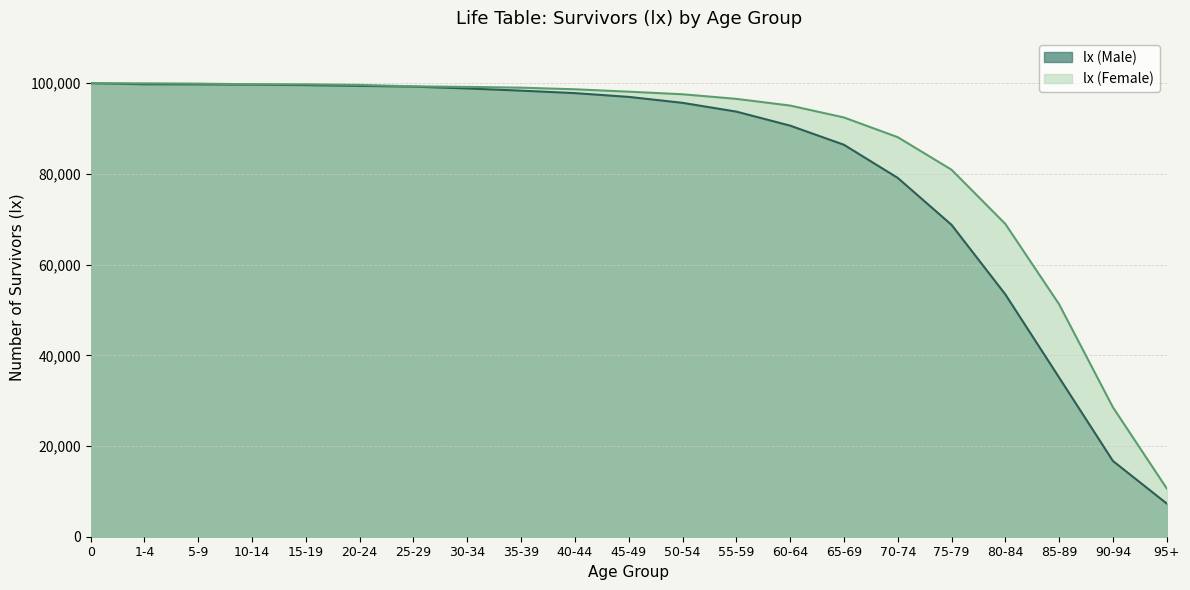

What is the sum of all lx (Male) values?

1716478